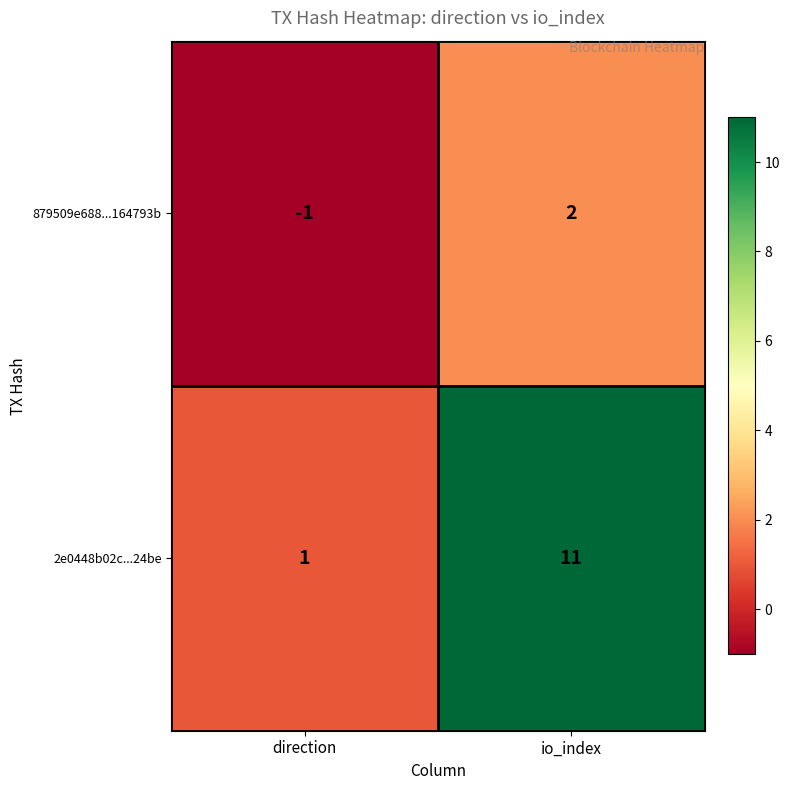

Reading left to right, extract all data points from this chart.

879509e688...164793b: -1	2
2e0448b02c...24be: 1	11